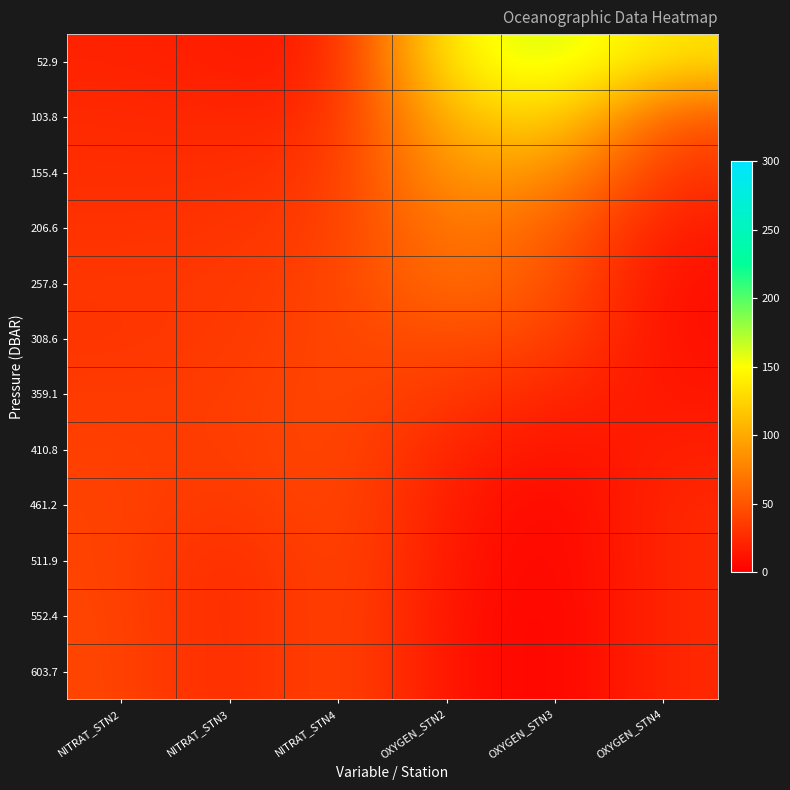

What is the total value across all series at OXYGEN_STN3?

574.6